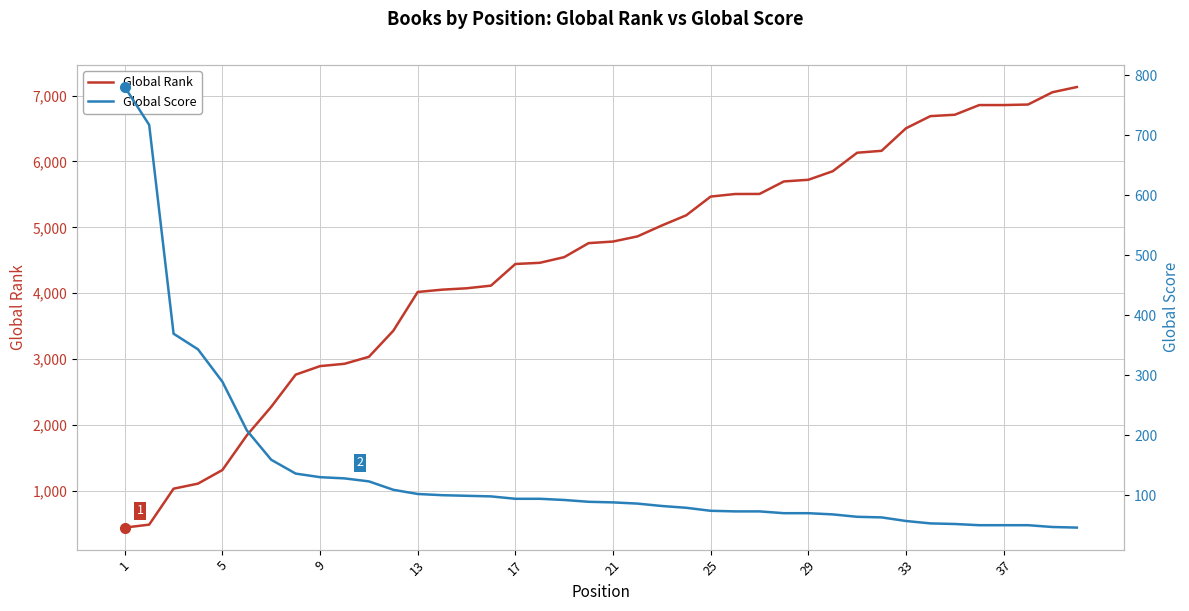

Which series has the largest range (max minus min)?

Global Rank